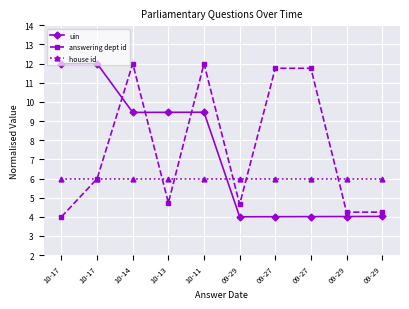

What are all the series names shown in the legend?

uin, answering dept id, house id